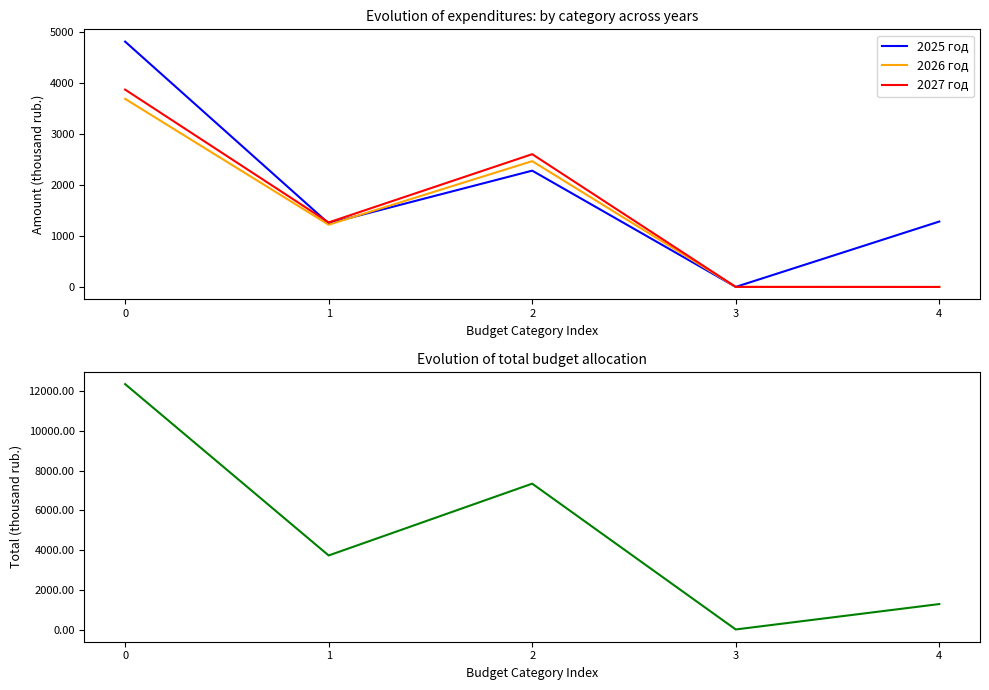

Is it true that 2025 год equals 2159.0 at 1?

False